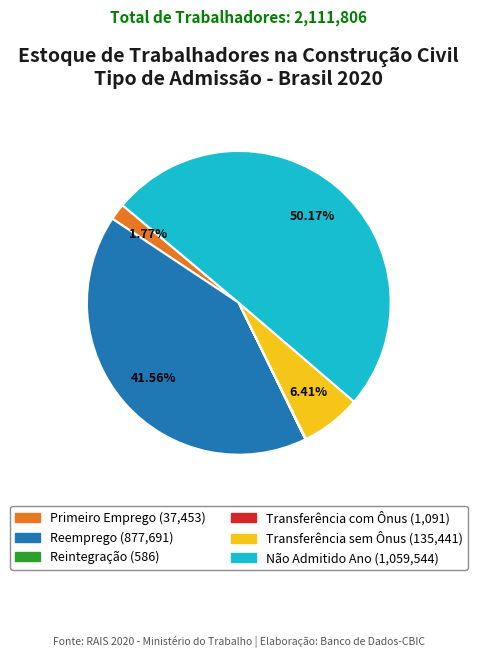

Which category has the biggest portion of the pie?

Não Admitido Ano